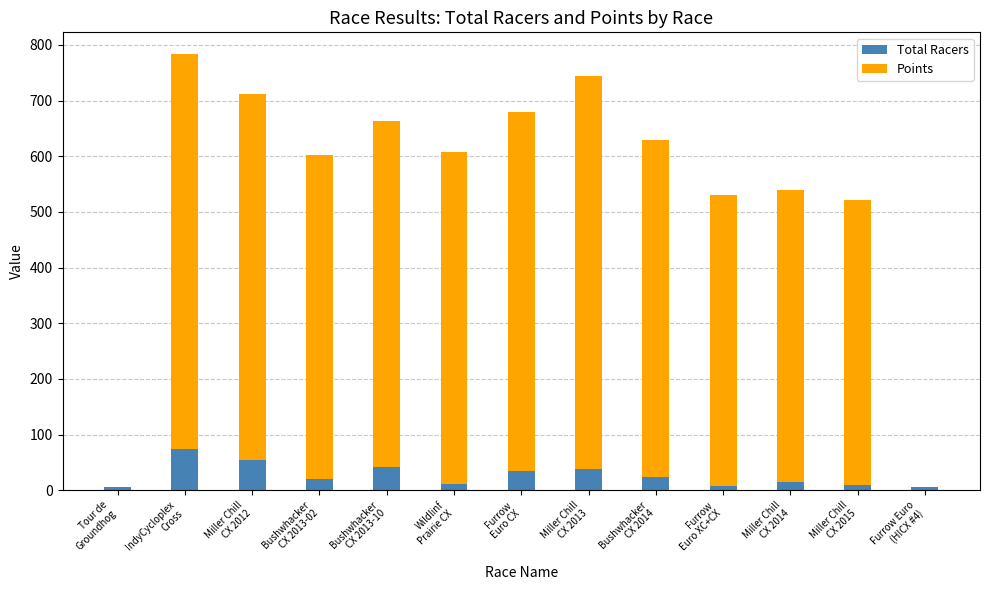

What is the highest value of the Total Racers series?

74.0